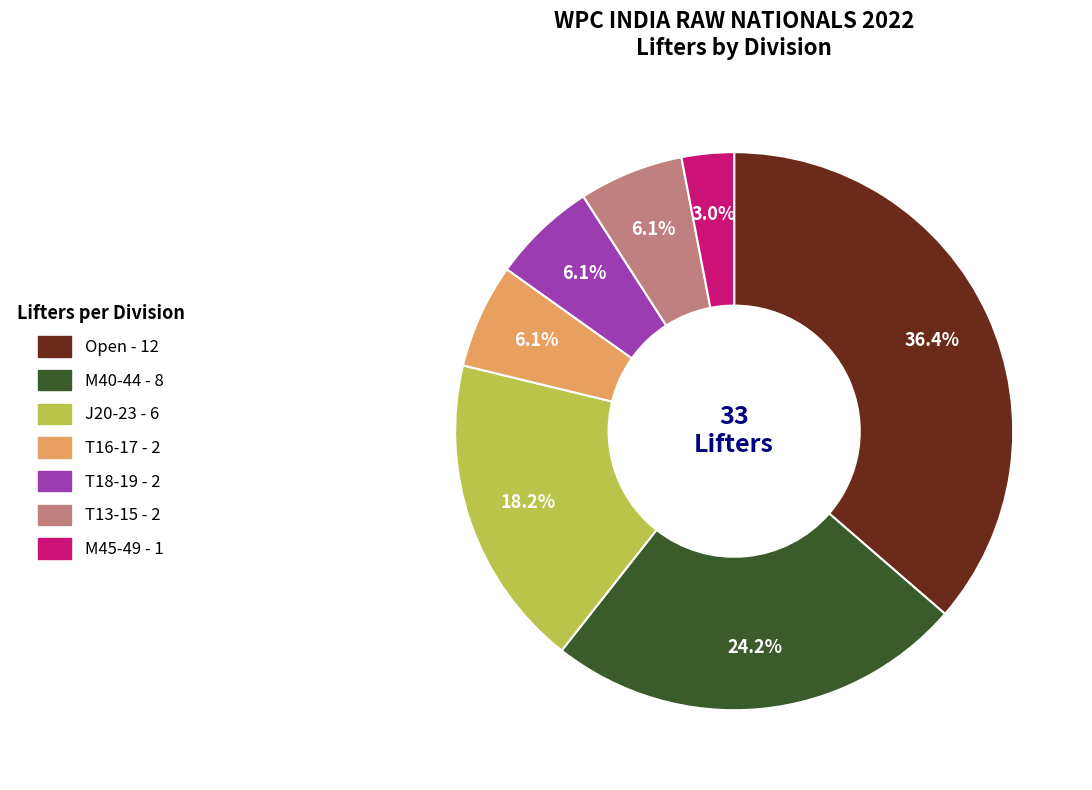

Approximately how many times larger is the value at M40-44 compared to T16-17?

4.0